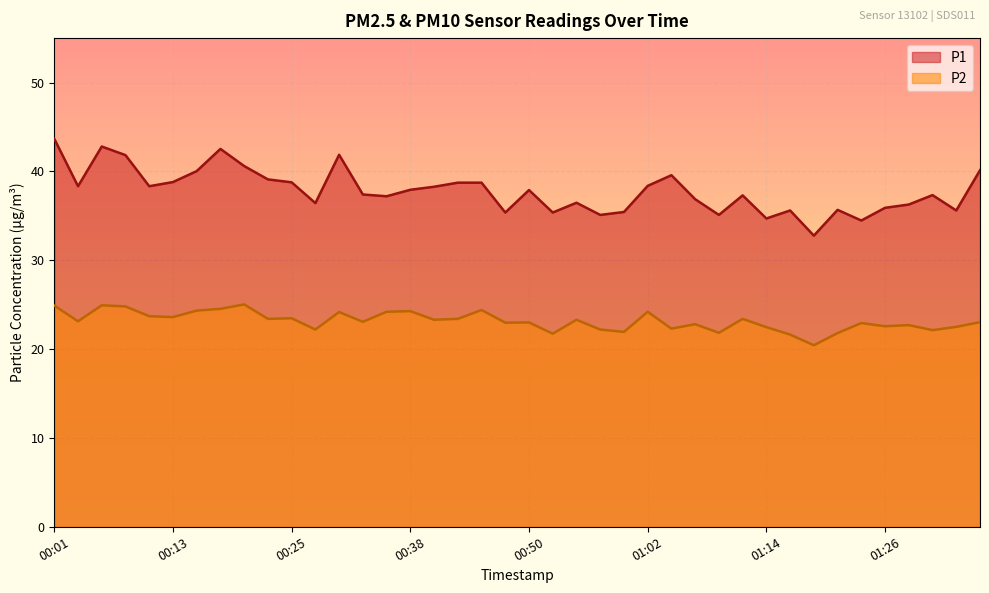

Which label corresponds to the largest value in the chart?

00:01